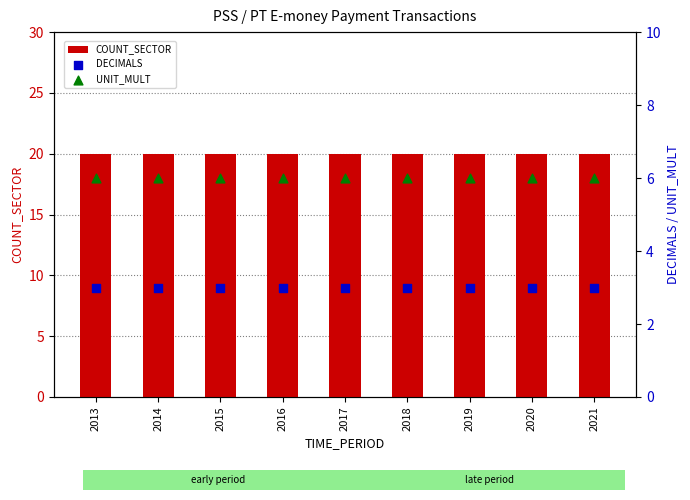

Which series has the widest spread of Y values?

COUNT_SECTOR